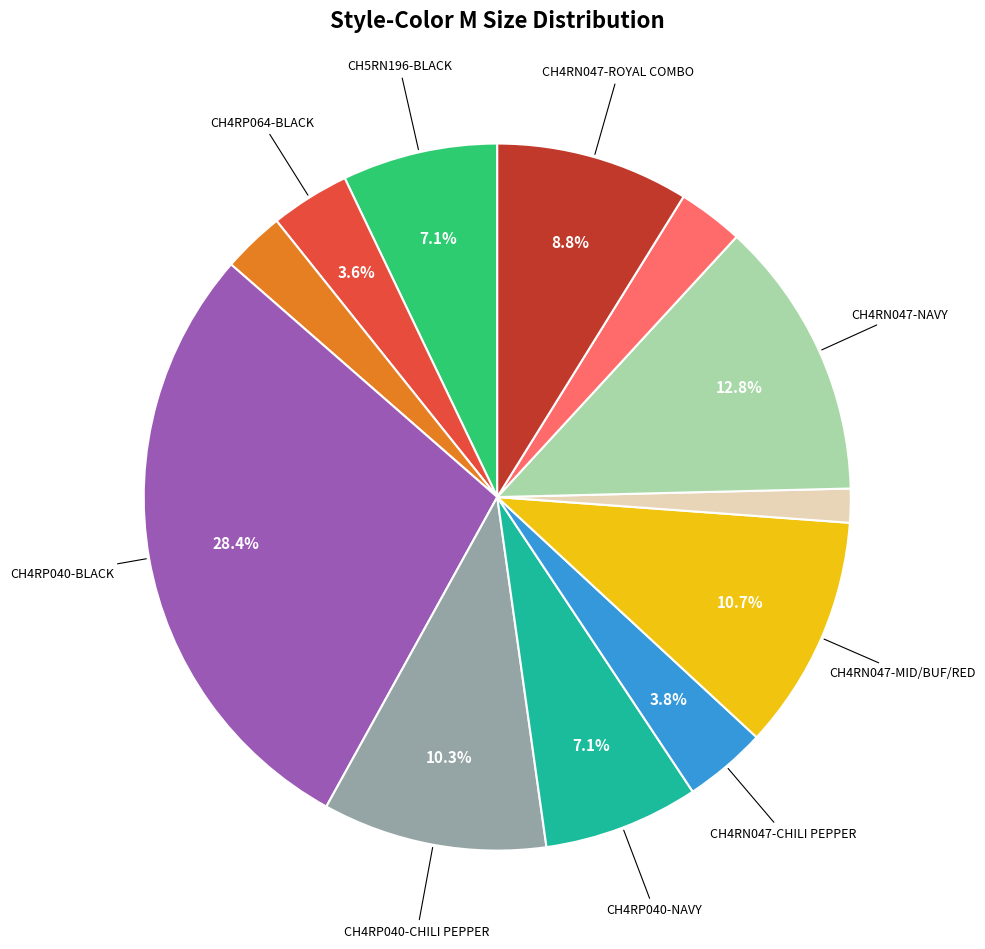

How many slices are in this pie chart?

12